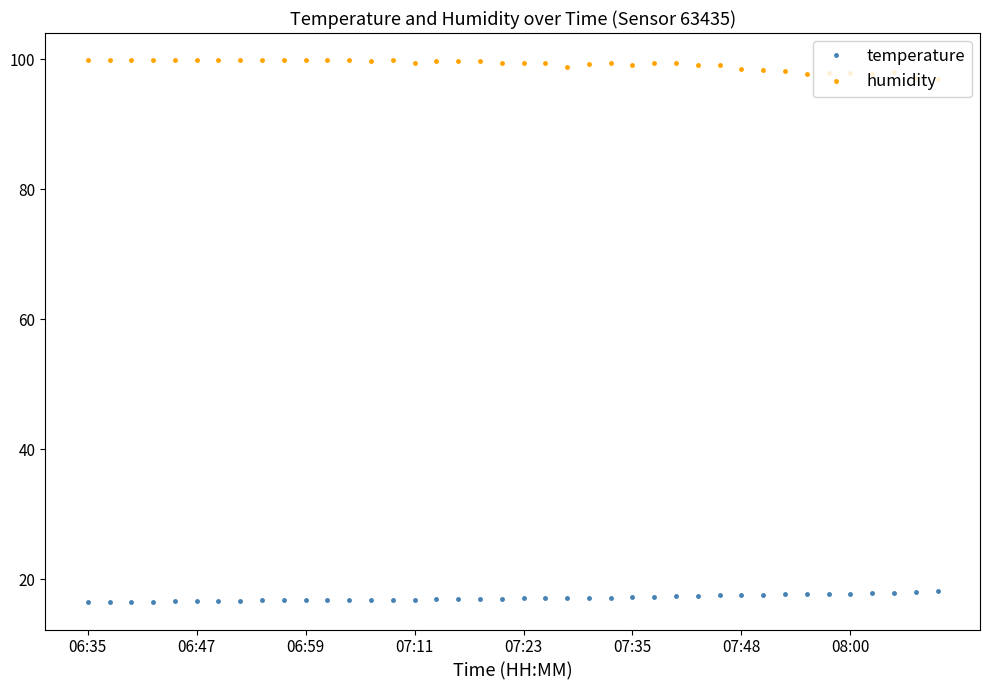

How many lines are shown in the chart?

2